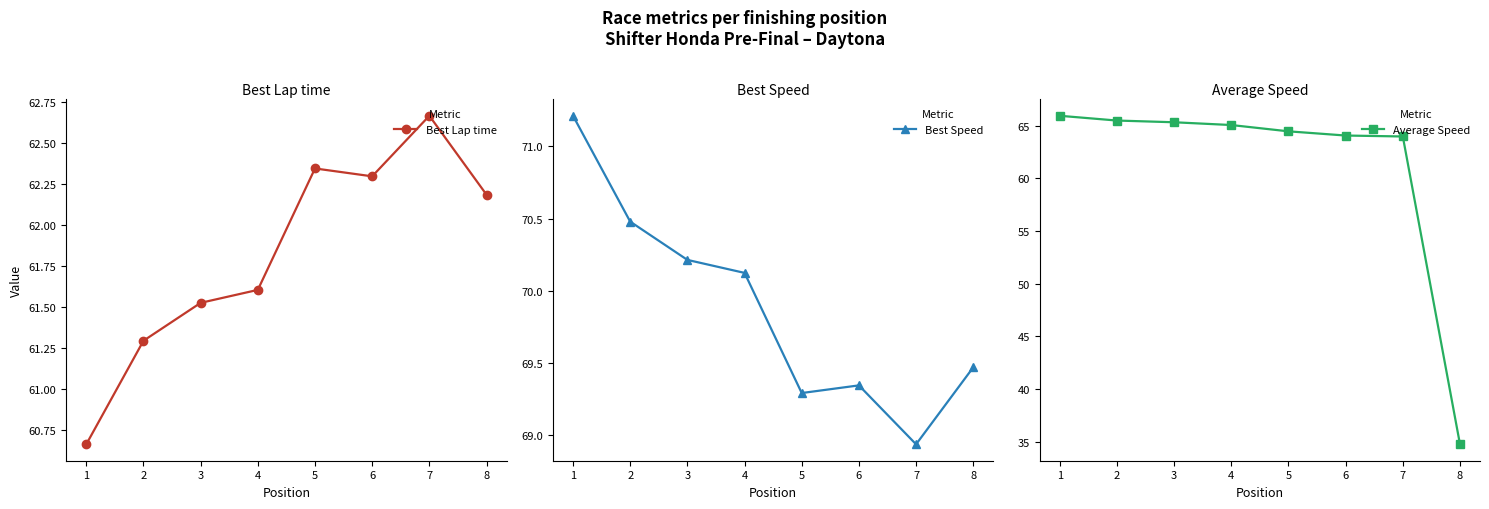

Count the number of categories in the chart.

8